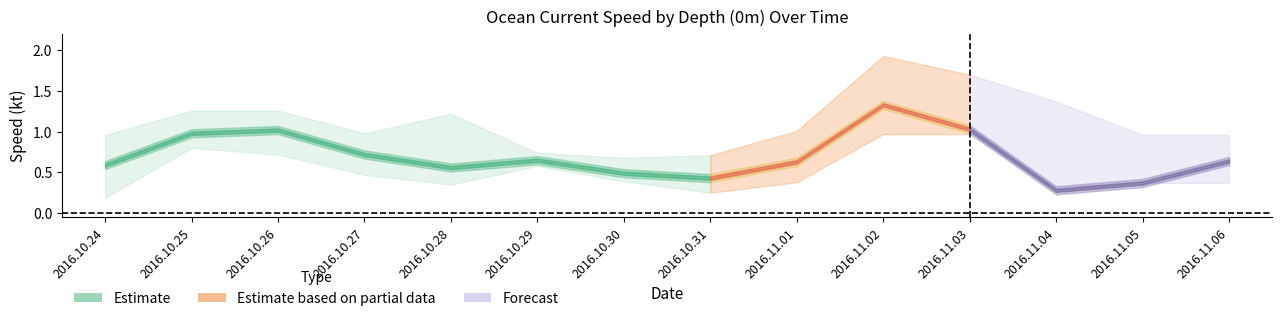

What is the maximum value shown in the chart?

1.9